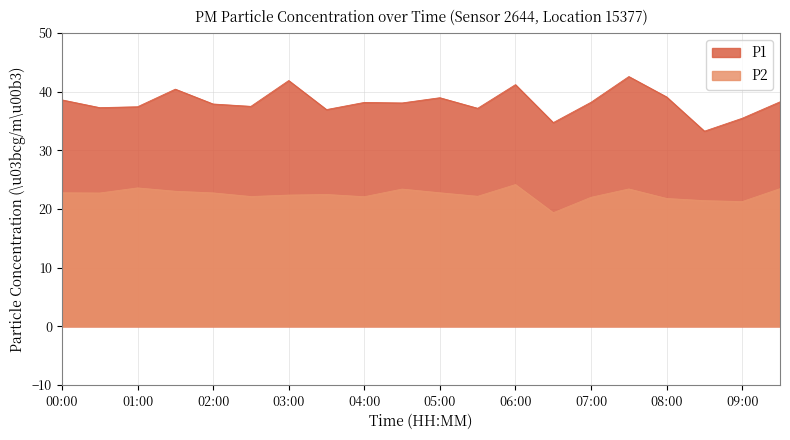

What is the approximate value of P2 at 01:30?

23.0